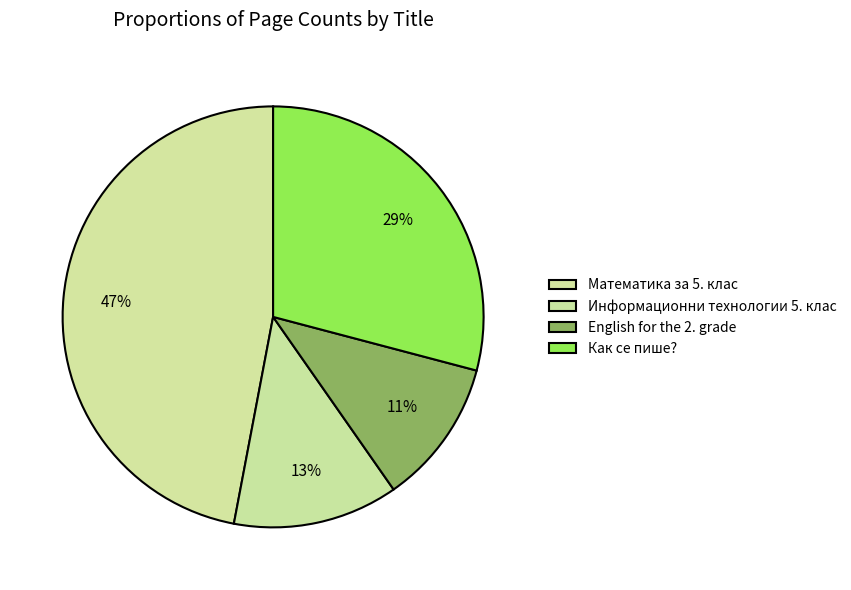

Is it true that Математика за 5. клас is 47% of the pie?

True